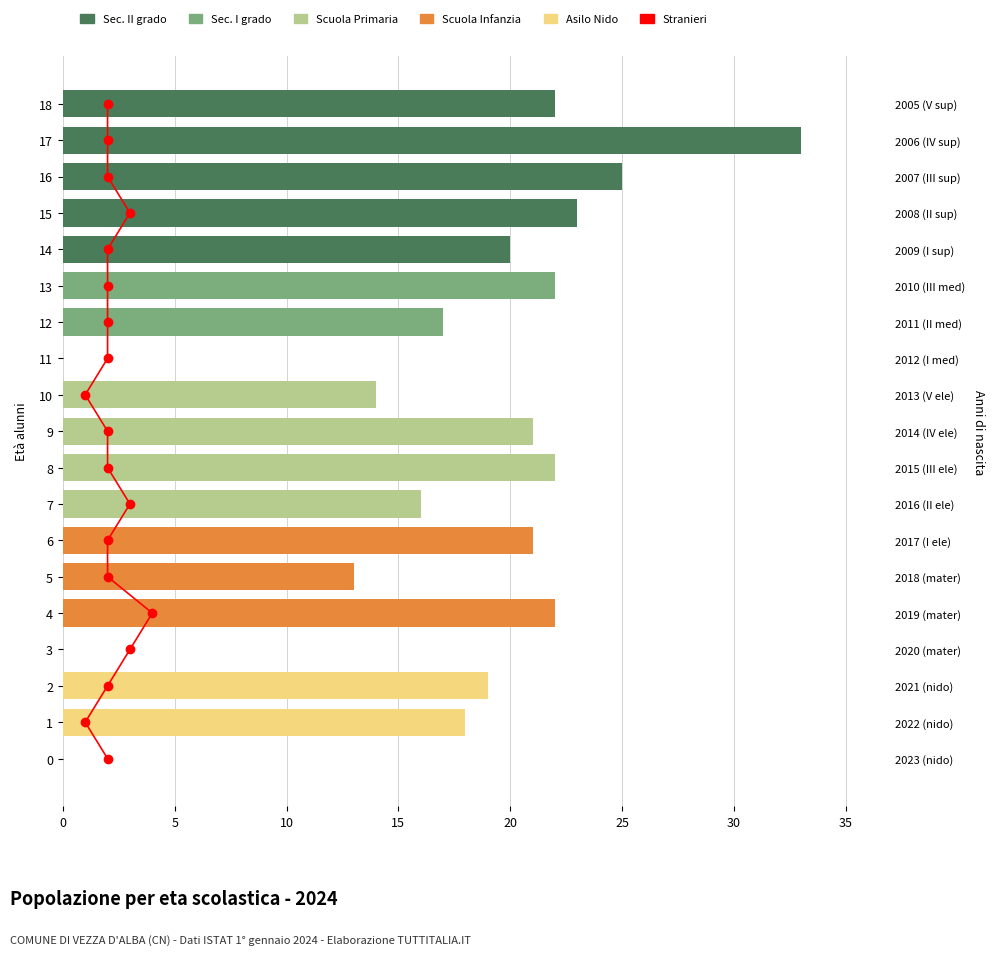

At which label does Sec. I grado reach its peak?

13